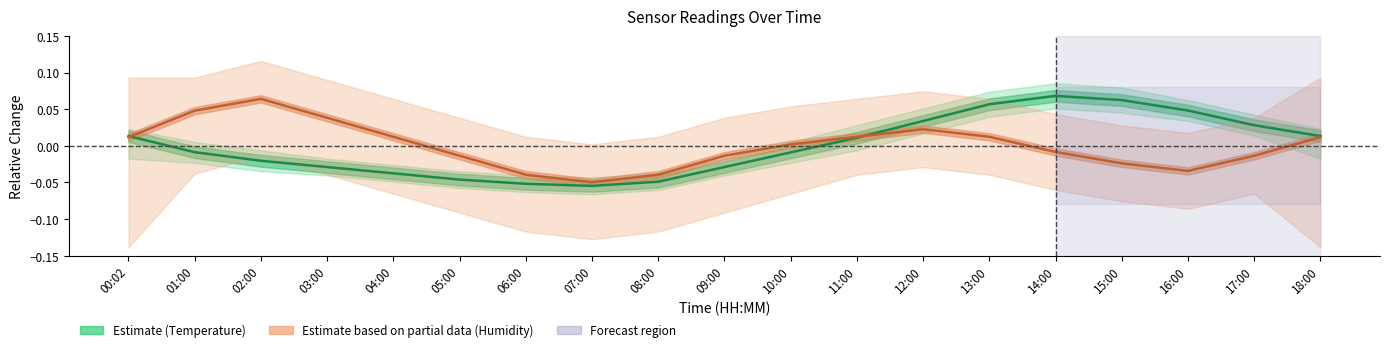

How many values in the Humidity (Estimate based on partial data) series are below 0?

9